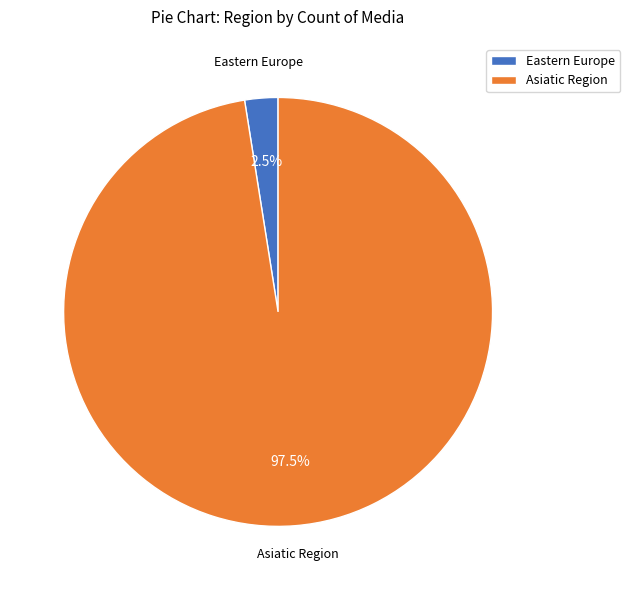

Do Eastern Europe and Asiatic Region together represent more than half of the pie?

Yes